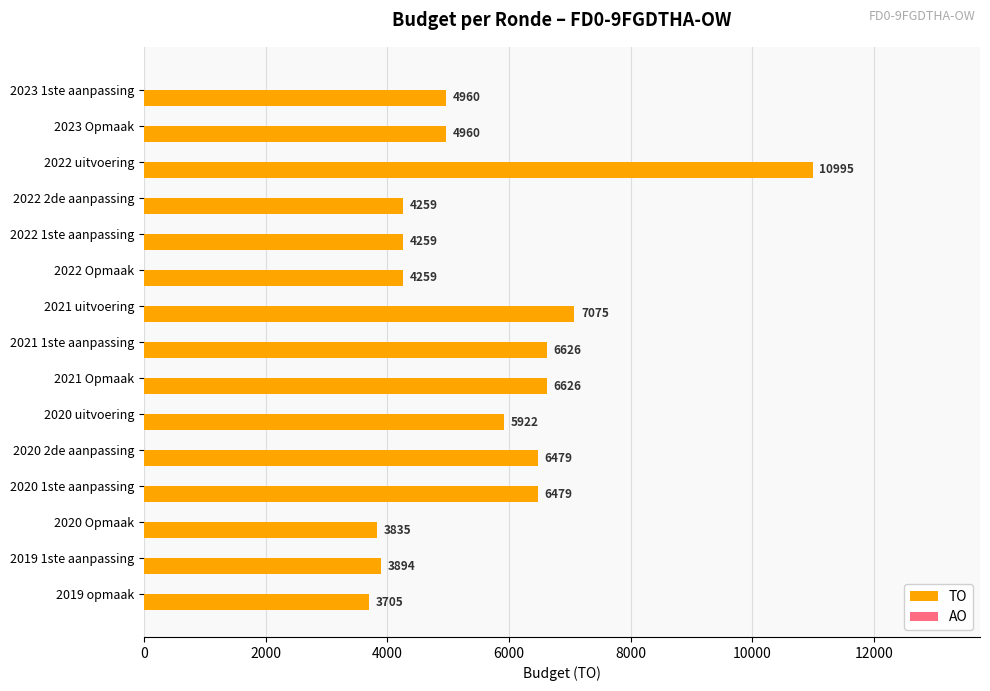

Where is the data nearest to the value 7350?

2021 uitvoering